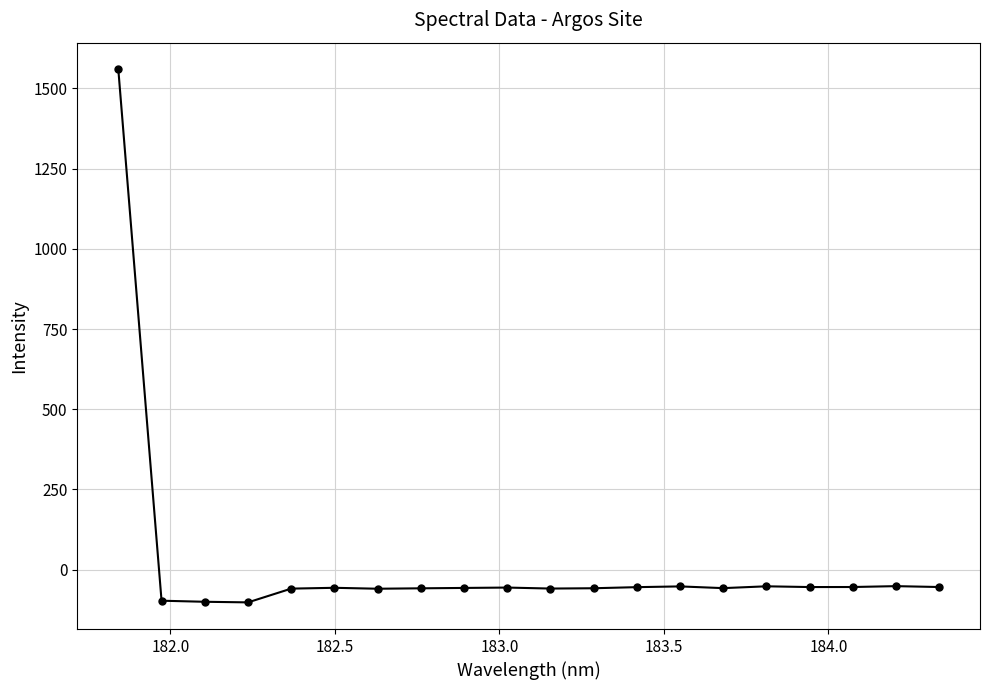

What is the value of the 1st point from the left?

1559.8